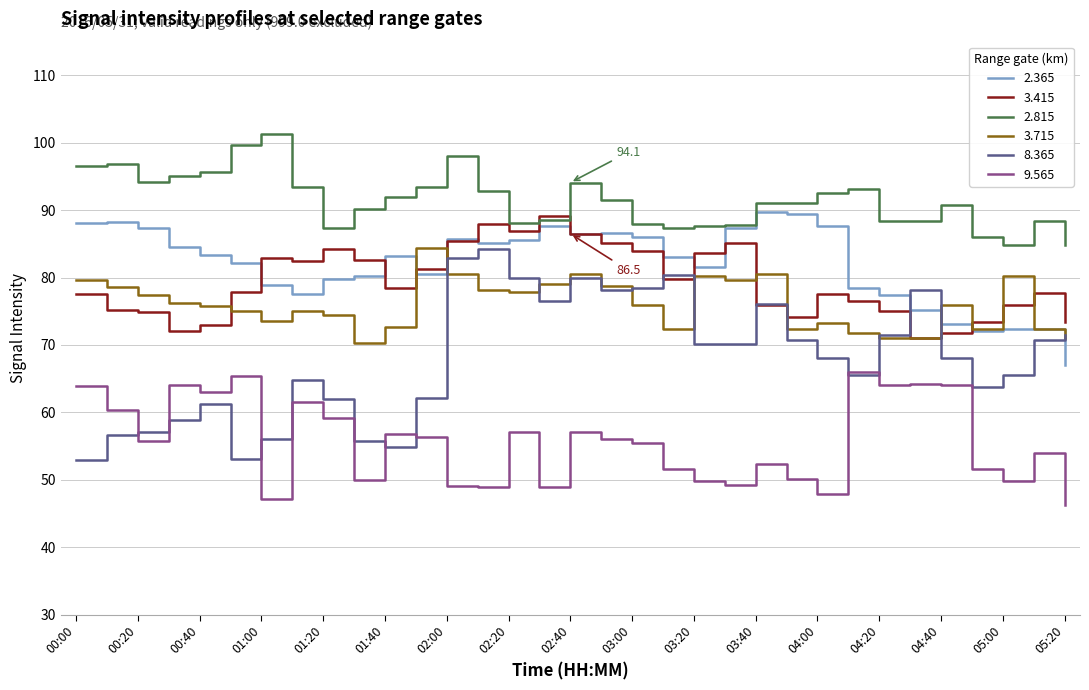

What is the smallest value displayed?

46.3